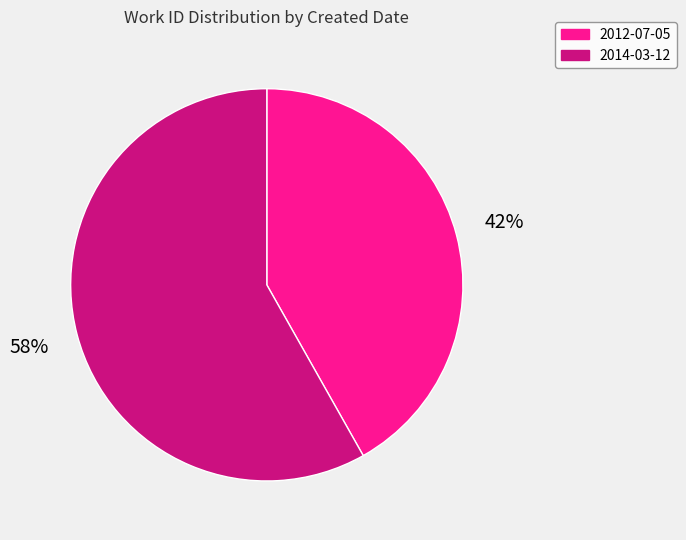

Which category has the biggest portion of the pie?

2014-03-12